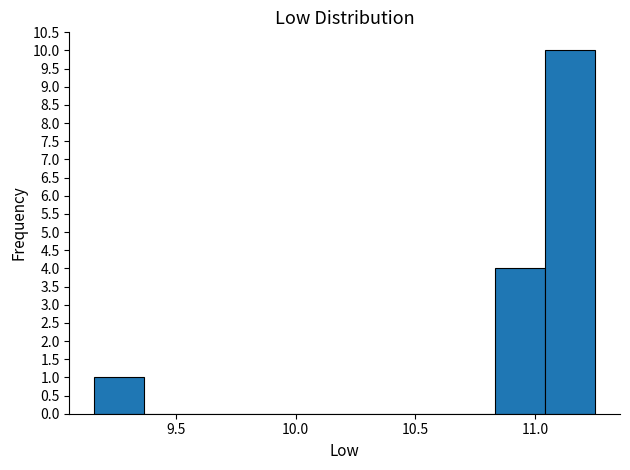

Reading left to right, transcribe this chart: for each bar, give the range it covers on the x-axis and its height. Neither the bar edges nor the heights are printed on the chart, so give them approximately, as read against the axes.

9.15 to 9.35: 1
9.35 to 9.60: 0
9.60 to 9.80: 0
9.80 to 10.00: 0
10.00 to 10.20: 0
10.20 to 10.40: 0
10.40 to 10.60: 0
10.60 to 10.85: 0
10.85 to 11.05: 4
11.05 to 11.25: 10